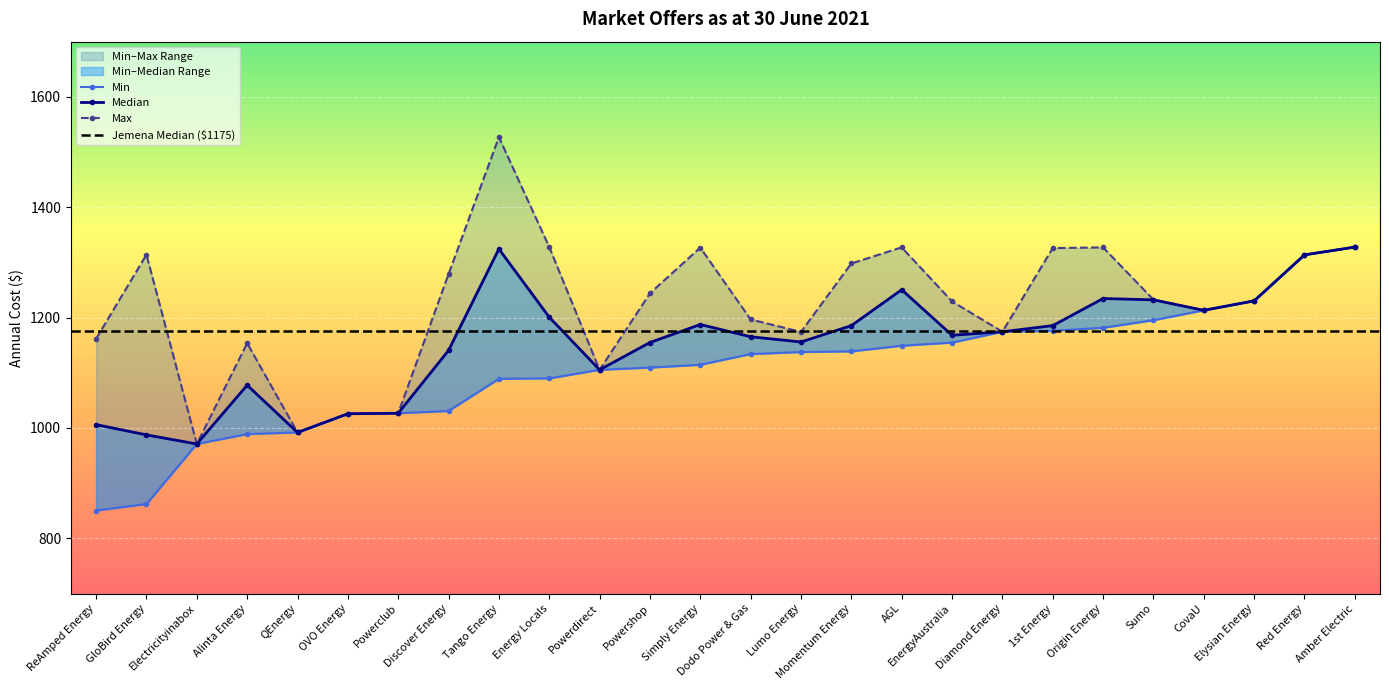

What position from the left is ReAmped Energy?

1